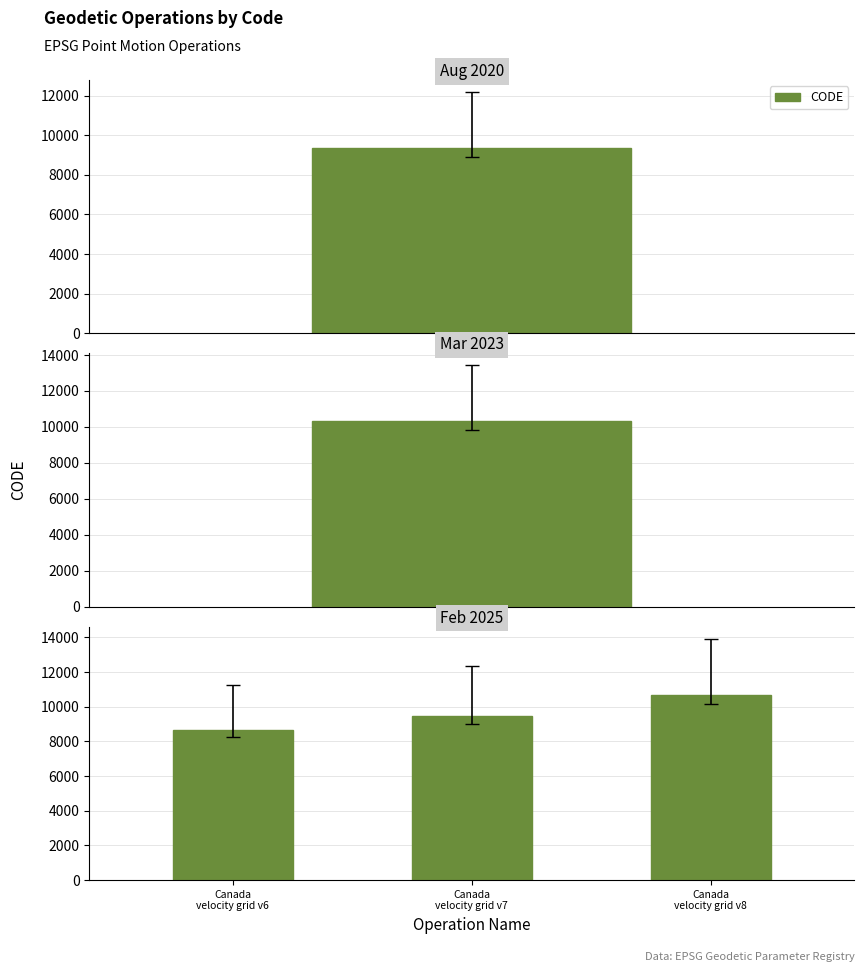

At which label is the value closest to 9691?

Canada
velocity grid v7